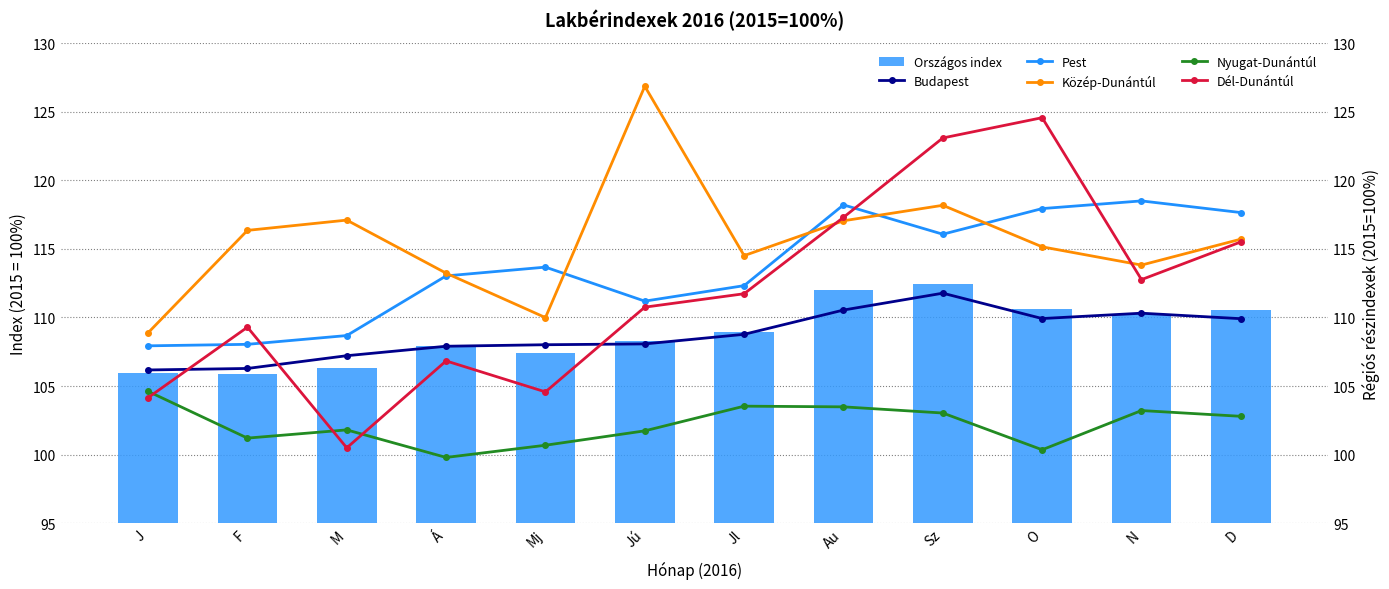

At which category does the chart reach its minimum across all series?

Á